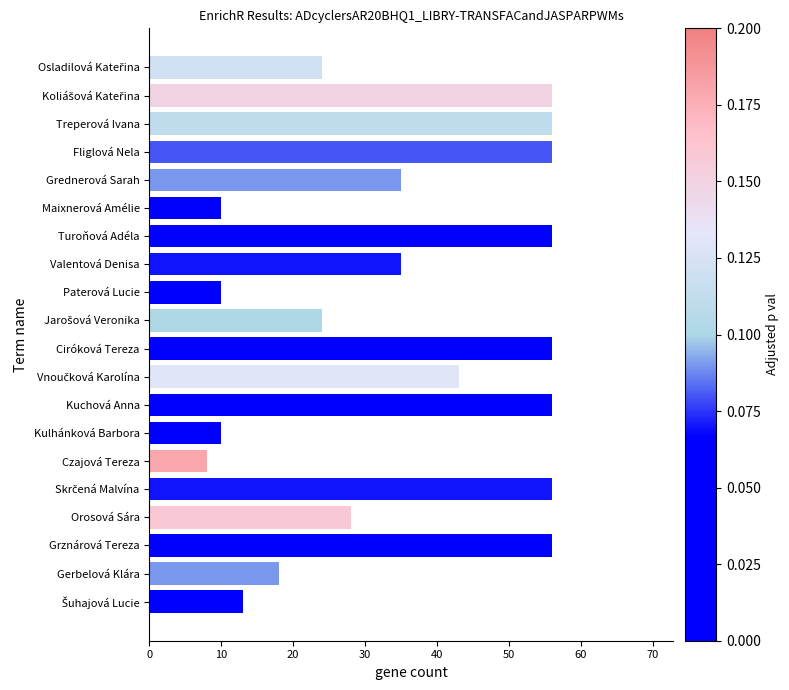

Which category has the lowest value across all series?

Czajová Tereza